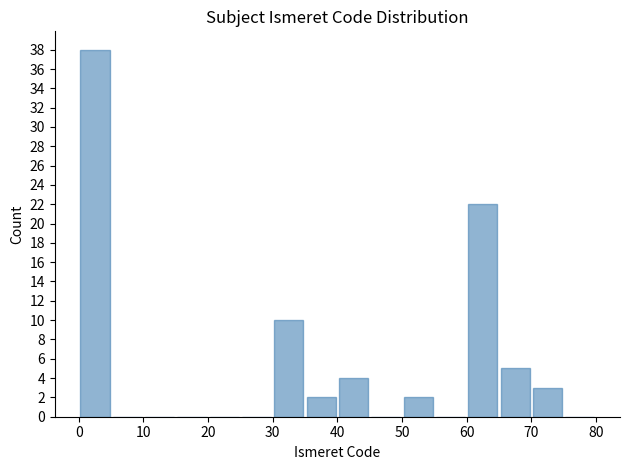

Reading left to right, transcribe this chart: for each bar, give the range it covers on the x-axis and its height. The values are not printed on the chart, so give them approximately, as read against the axis.

0 to 5: 38
5 to 10: 0
10 to 15: 0
15 to 20: 0
20 to 25: 0
25 to 30: 0
30 to 35: 10
35 to 40: 2
40 to 45: 4
45 to 50: 0
50 to 55: 2
55 to 60: 0
60 to 65: 22
65 to 70: 5
70 to 75: 3
75 to 80: 0